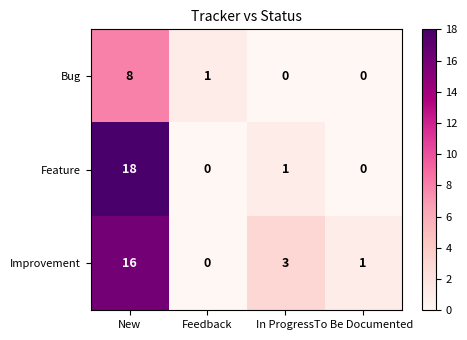

True or false: Feature has a value of 11 at New.

False